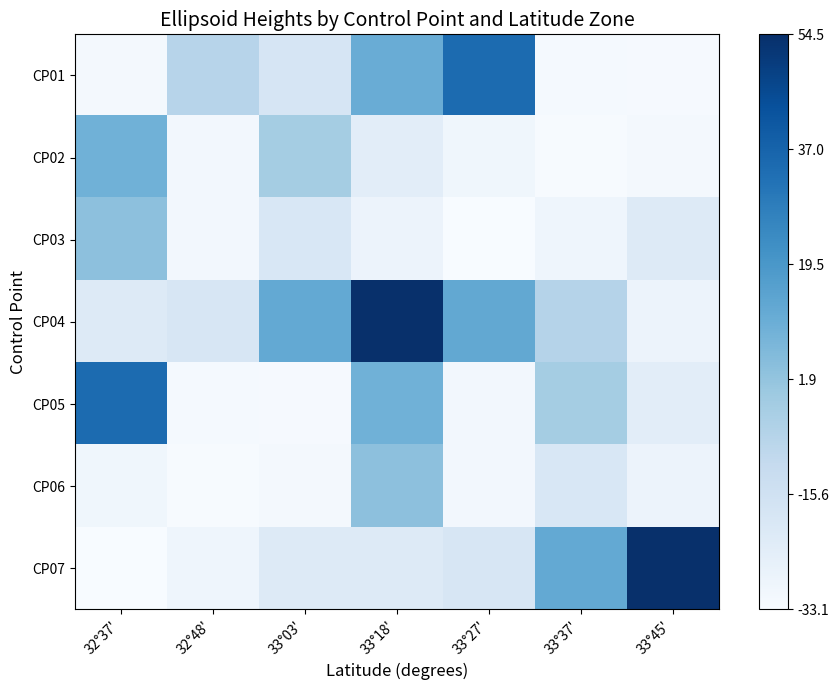

At how many categories does at least one series exceed 0?

7